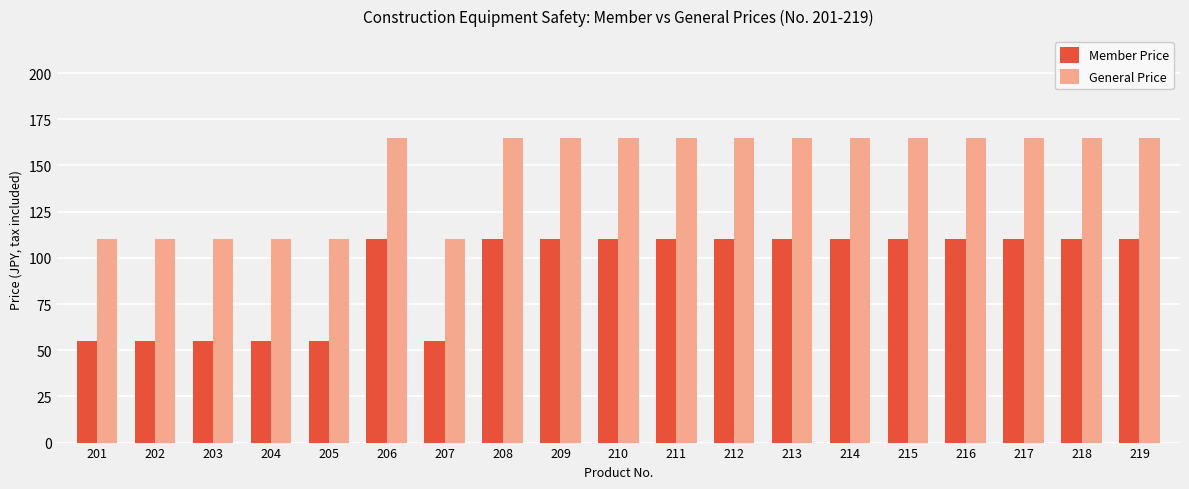

What is the greatest value displayed?

165